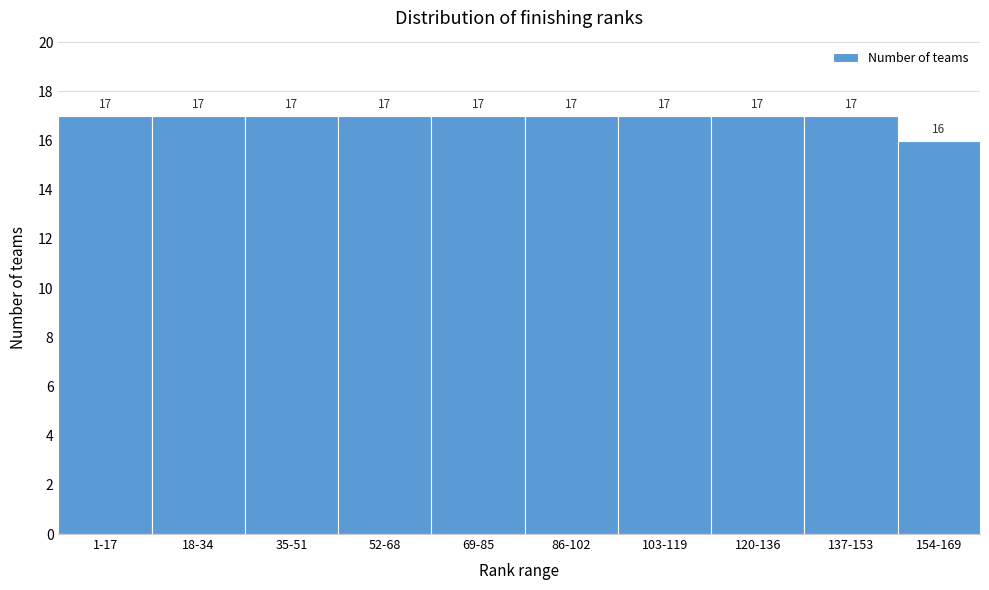

Reading right to left, extract all data points from this chart.

154-169=16	137-153=17	120-136=17	103-119=17	86-102=17	69-85=17	52-68=17	35-51=17	18-34=17	1-17=17